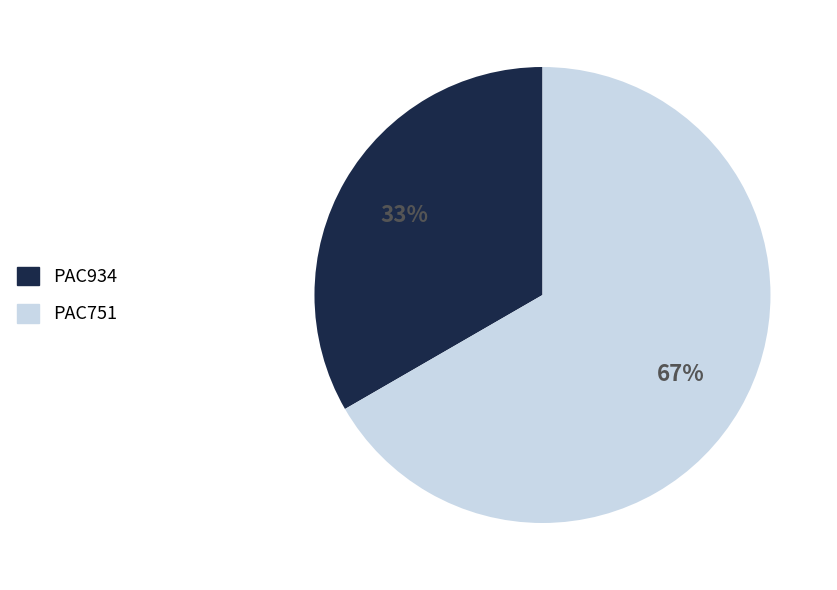

Approximately how many times larger is the value at PAC934 compared to PAC751?

0.5